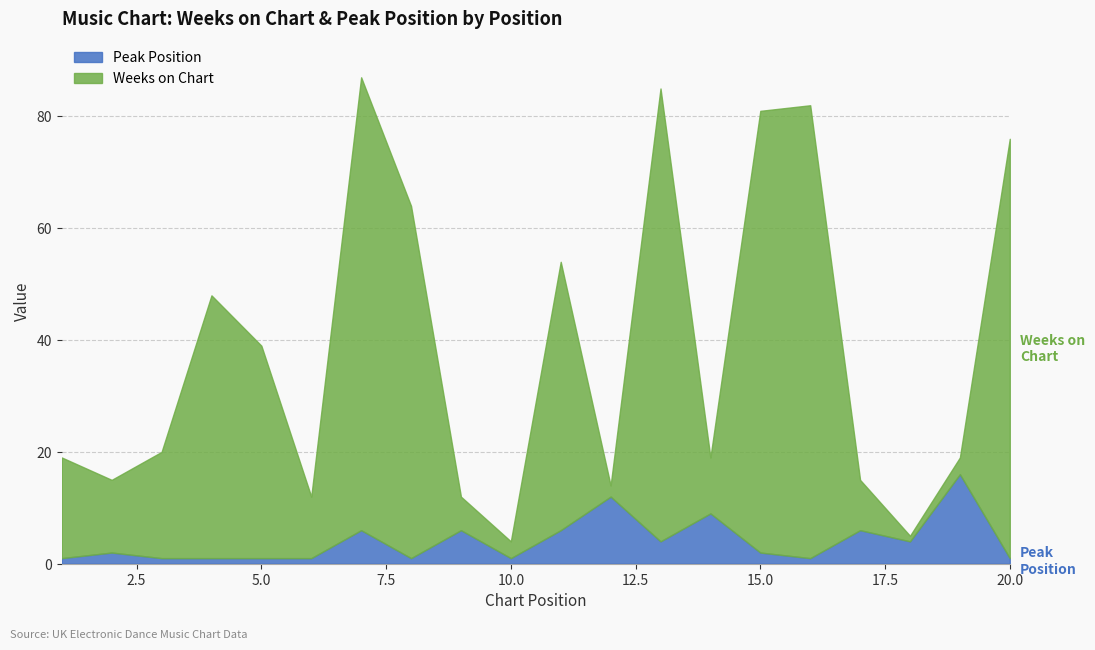

Count the number of categories in the chart.

20